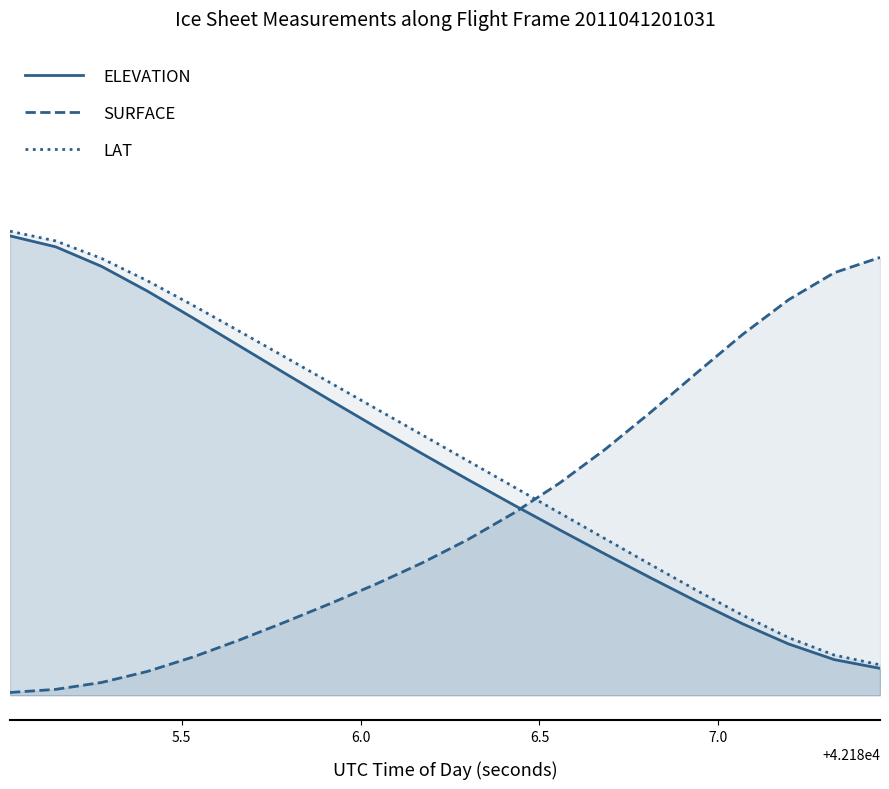

True or false: ELEVATION has more than 0 points higher than both neighbors.

False